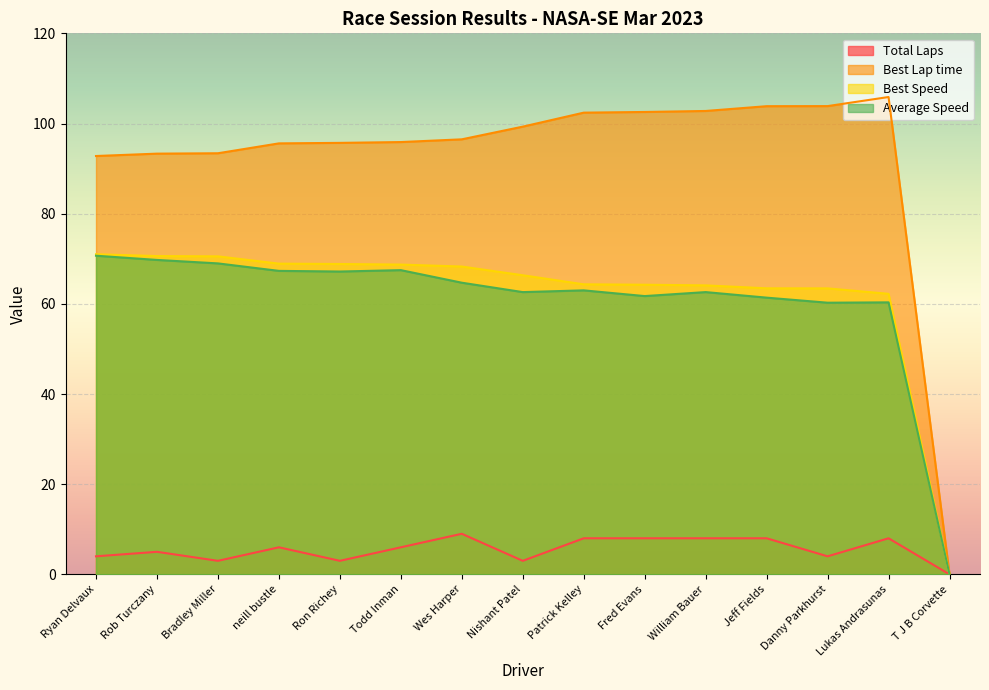

Which label corresponds to the smallest value in the chart?

T J B Corvette